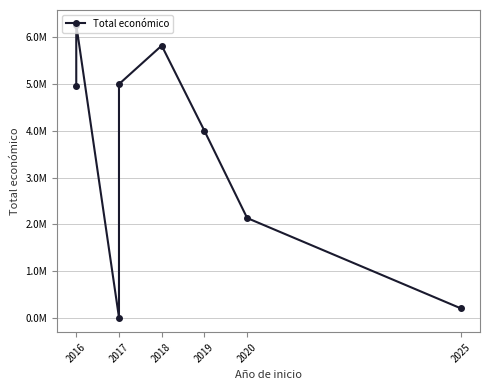

Does the chart have visible grid lines?

Yes